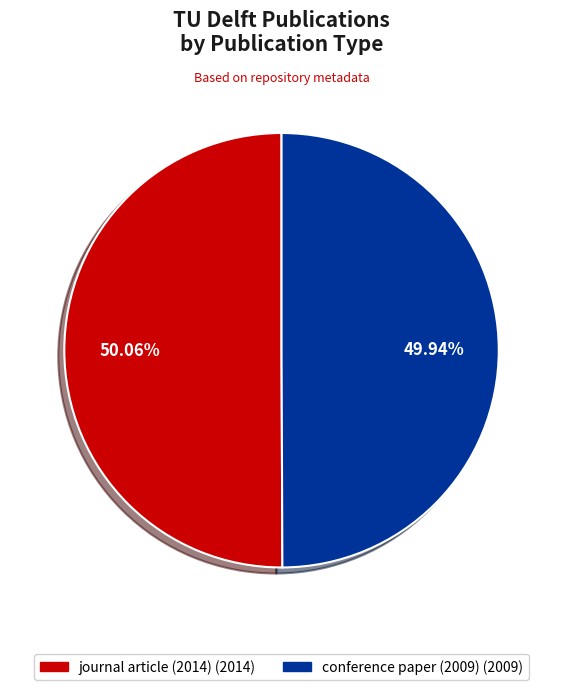

To the nearest percent, what is the combined percentage of journal article (2014) and conference paper (2009)?

100%